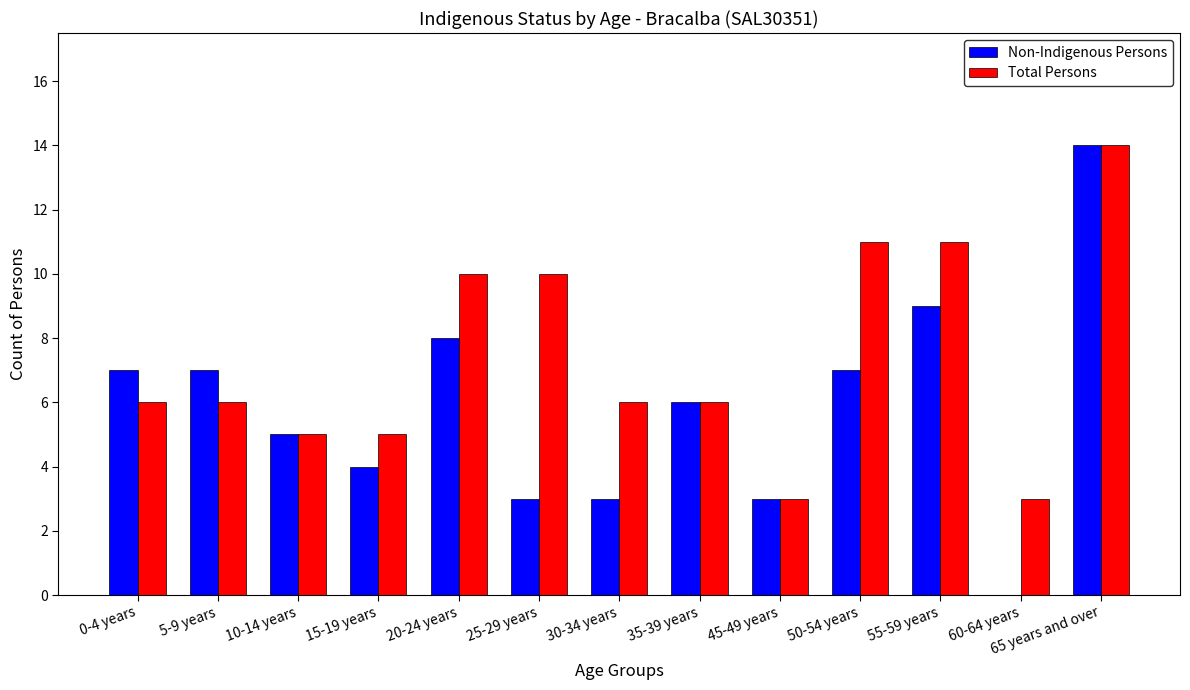

The value of Non-Indigenous Persons at 25-29 years is 2. True or false?

False